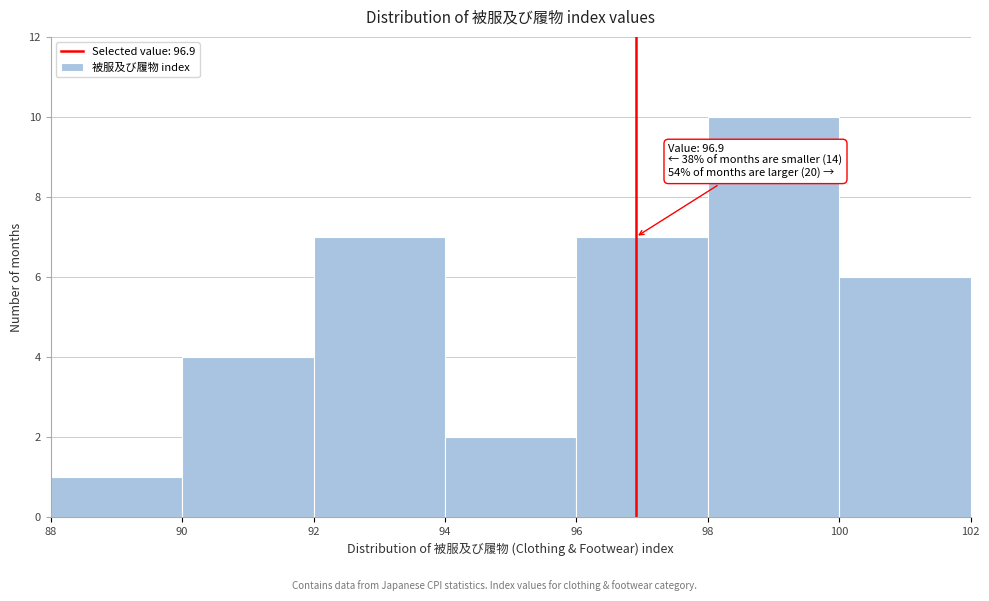

Over which range of the x-axis is the bar tallest?

98 to 100